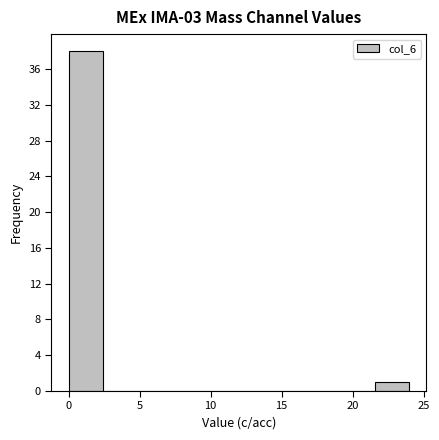

Reading left to right, transcribe this chart: for each bar, give the range it covers on the x-axis and its height. Neither the bar edges nor the heights are printed on the chart, so give them approximately, as read against the axes.

0.0 to 2.4: 38
2.4 to 4.8: 0
4.8 to 7.2: 0
7.2 to 9.6: 0
9.6 to 12.0: 0
12.0 to 14.4: 0
14.4 to 16.8: 0
16.8 to 19.2: 0
19.2 to 21.6: 0
21.6 to 24.0: 1